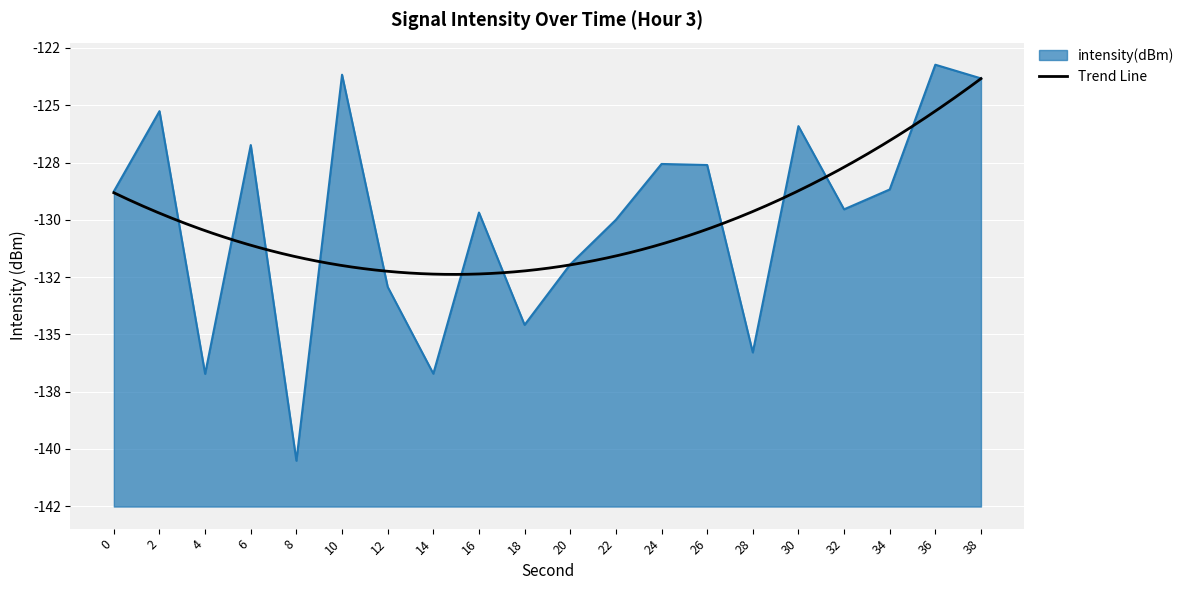

What is the smallest value displayed?

-140.5